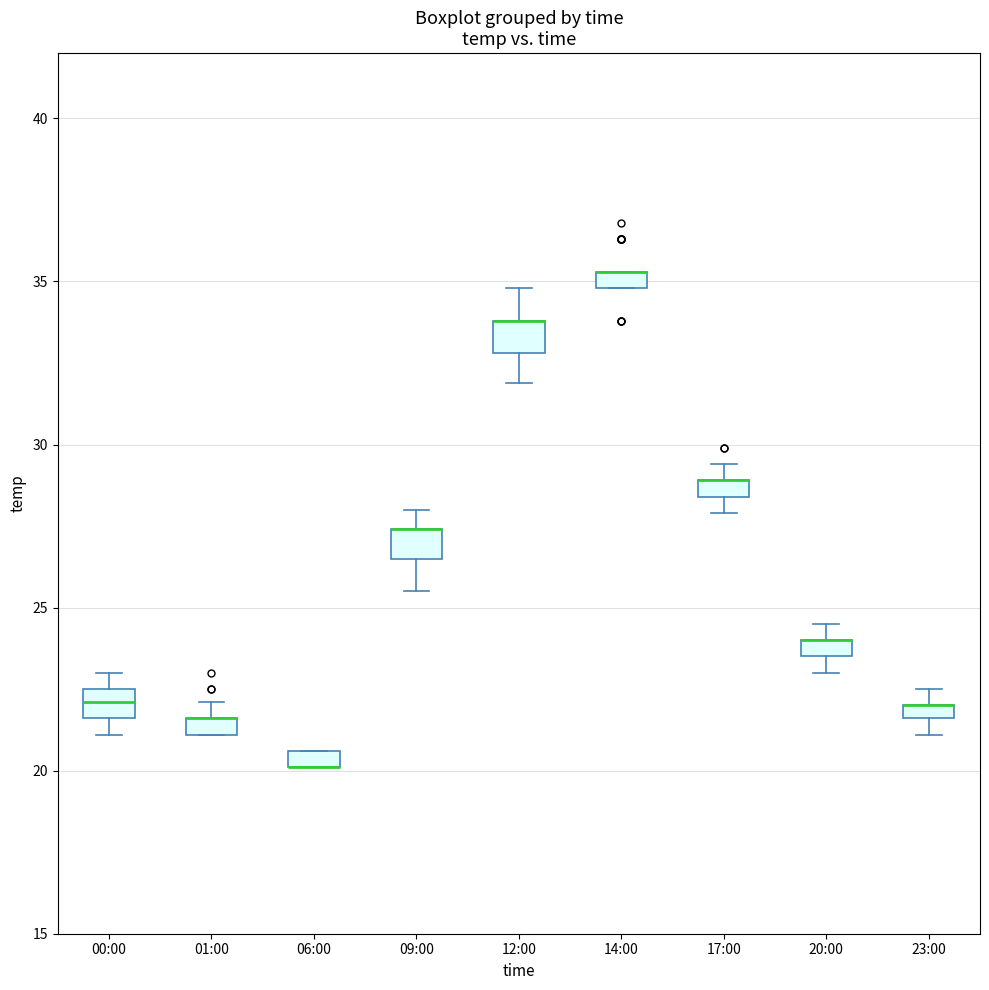

Where is the lower edge of the box for 06:00 on the y-axis? The values are not printed on the chart, so give them approximately, as read against the axis.

20.0